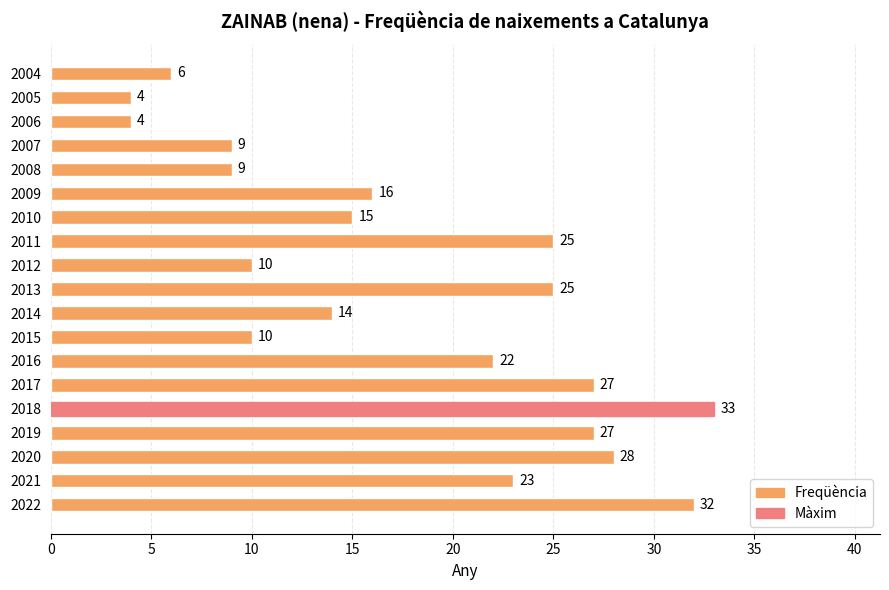

True or false: the data shows 6 at 2015.

False